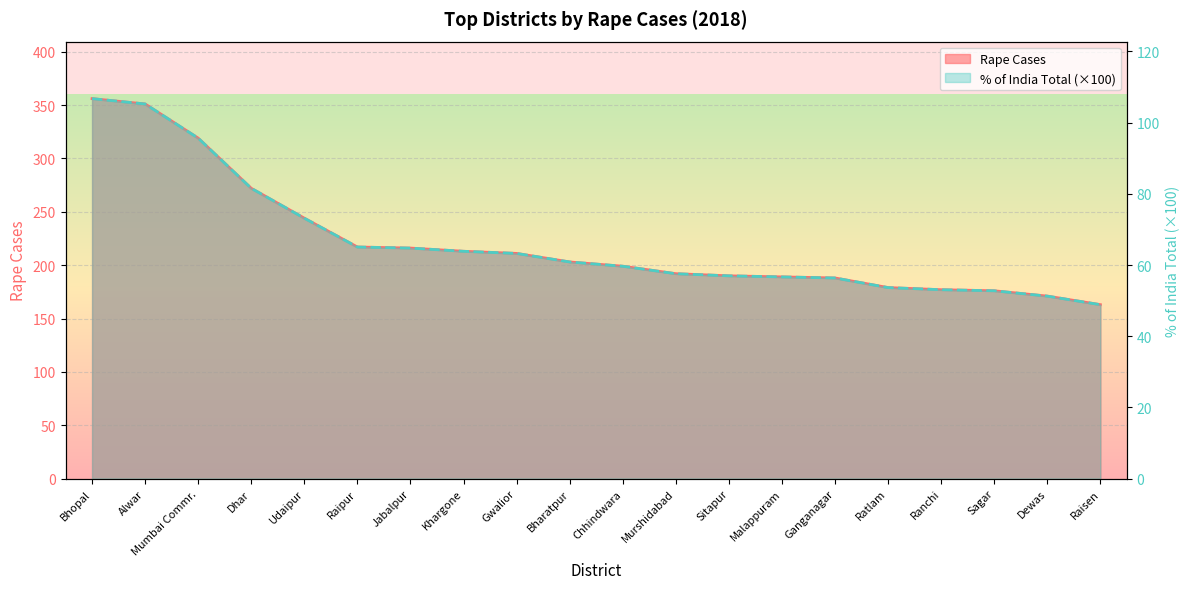

What value does the Rape Cases series have at Raisen?

163.0